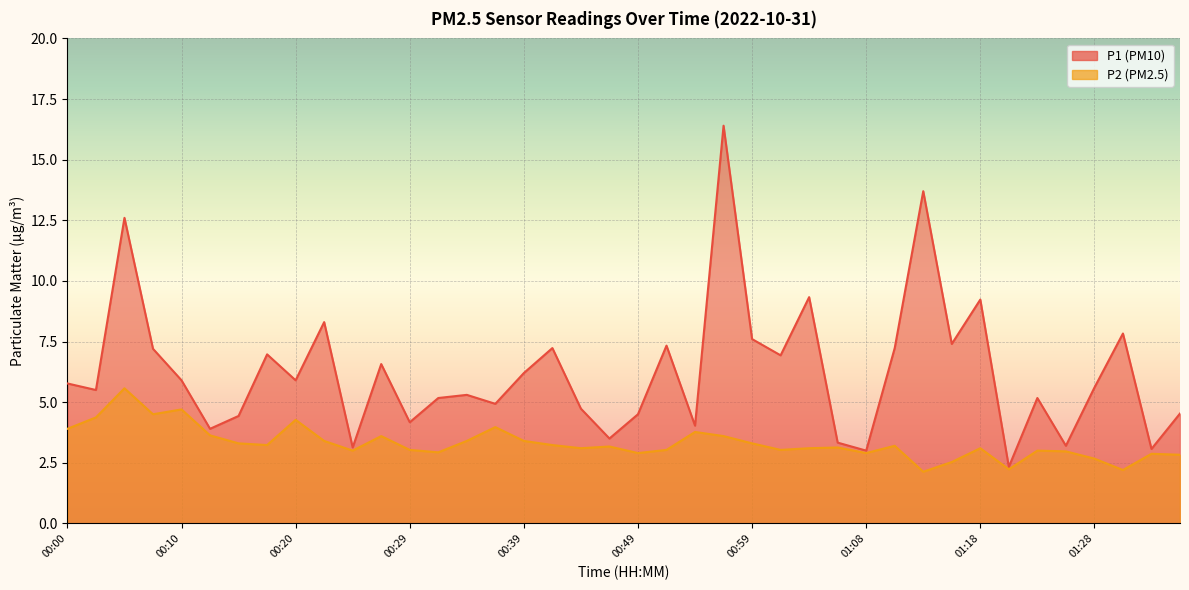

True or false: P2 and P1 cross at least once.

False